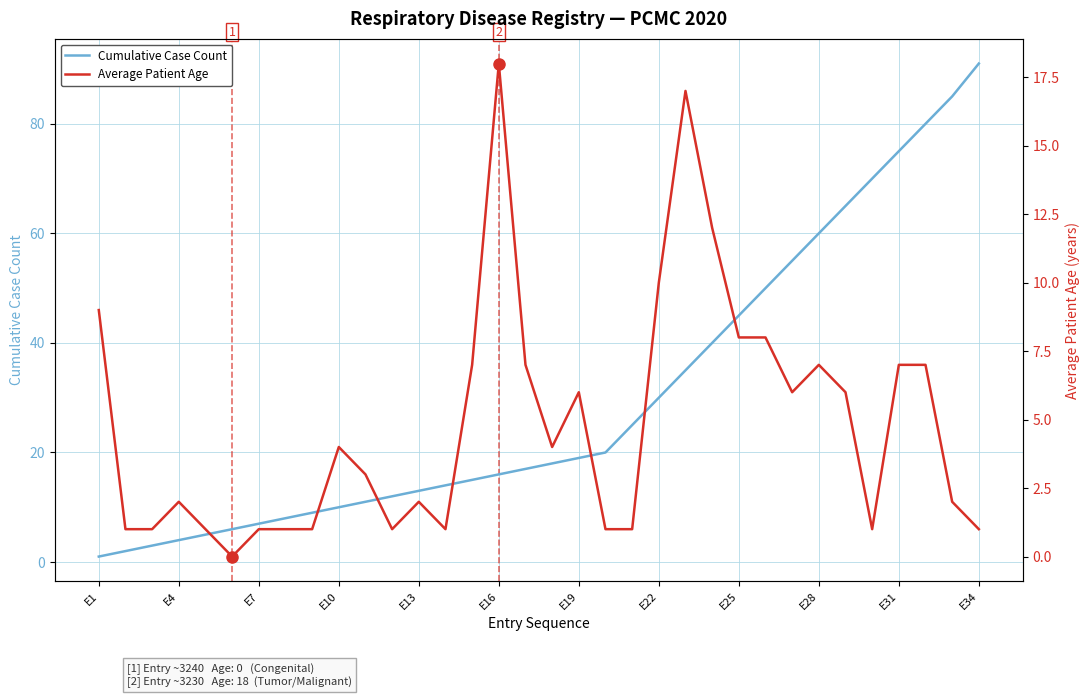

The Average Patient Age series shows 1 at 29. True or false?

True